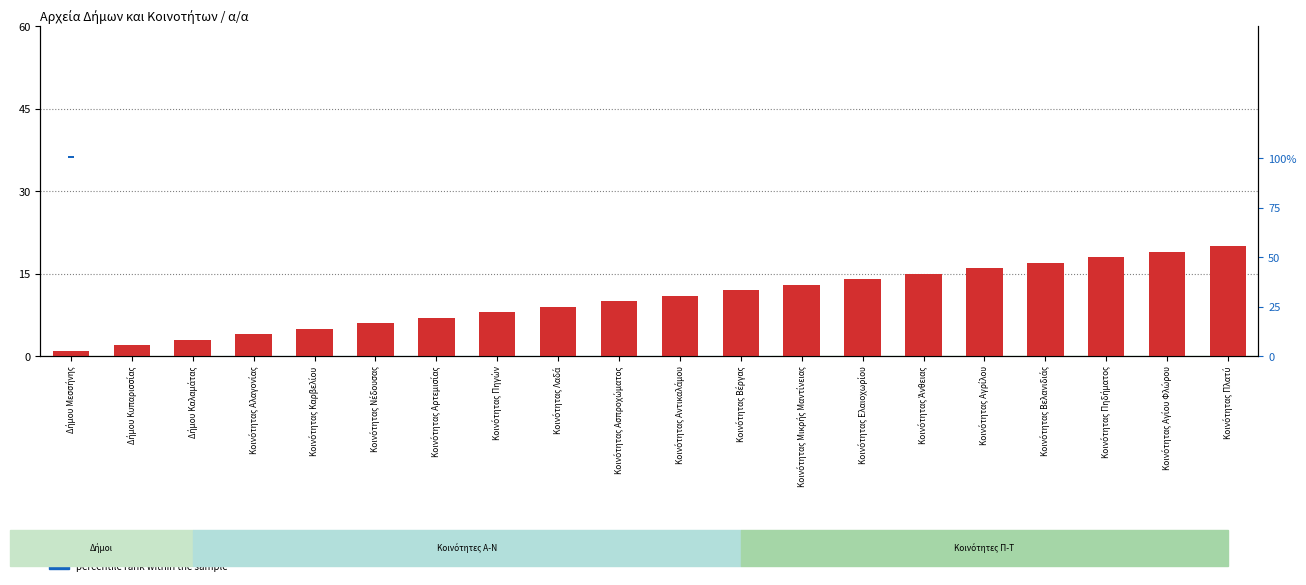

Which series changed the most between Δήμου Κυπαρισσίας and Κοινότητας Αγρίλου?

count